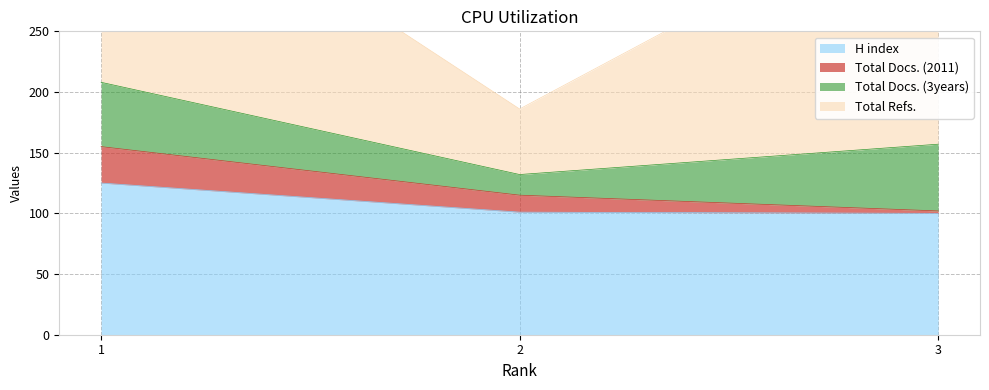

What is the sum of all Total Docs. (2011) values?

46